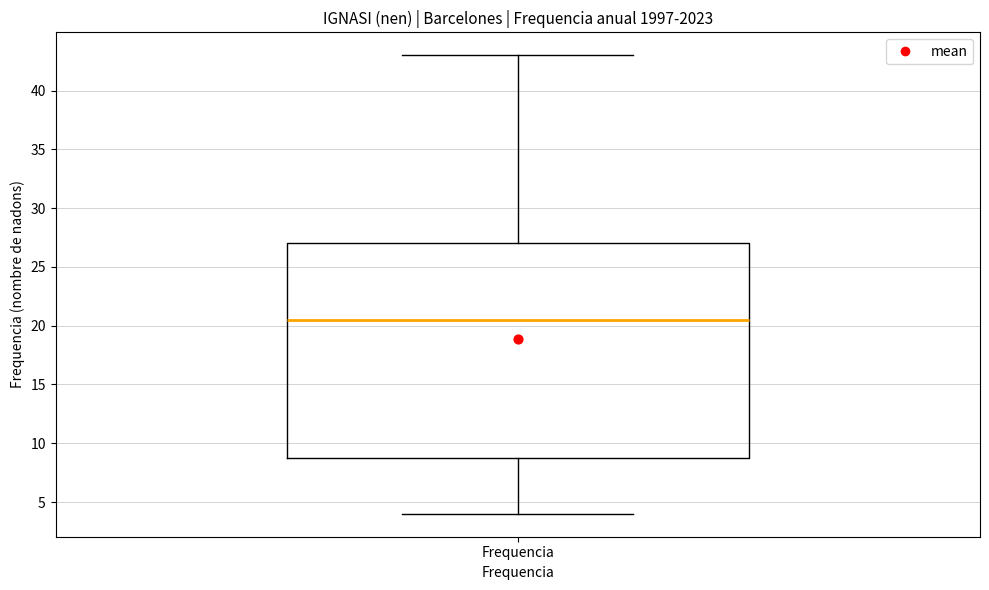

Read this box plot against the y-axis: the position of the median line, the range covered by the box, and the ends of both whiskers. The values are not printed on the chart, so give them approximately, as read against the axis.

median 20.5, box 9.0 to 27.0, whiskers 4.0 to 43.0